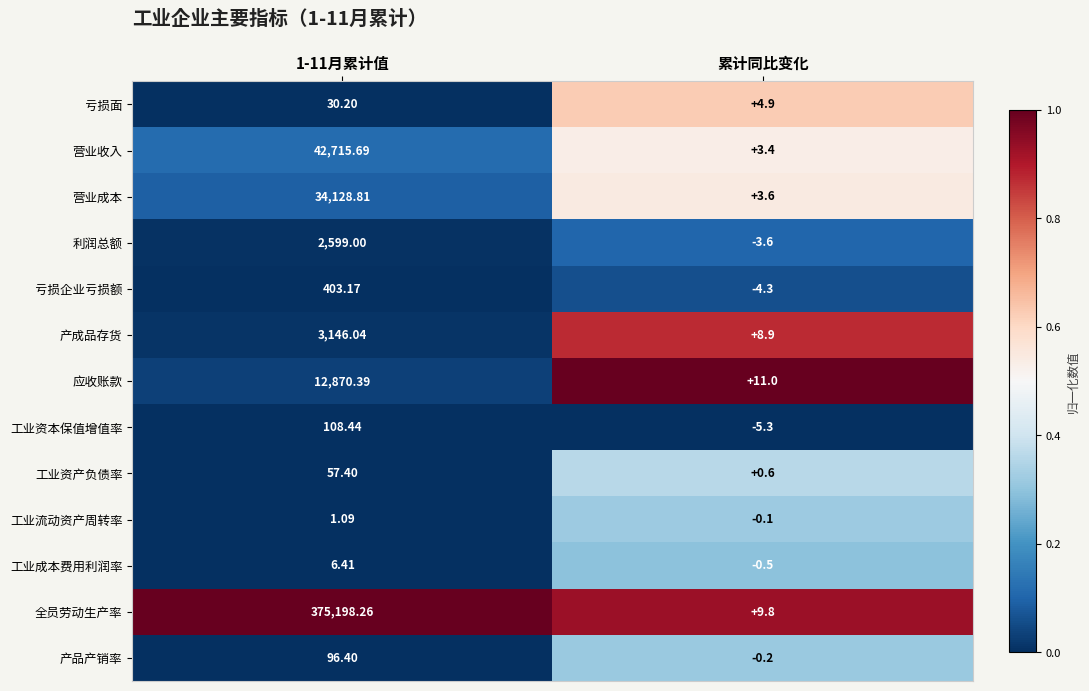

Between 1-11月累计值 and 累计同比变化, which series saw the biggest shift?

全员劳动生产率